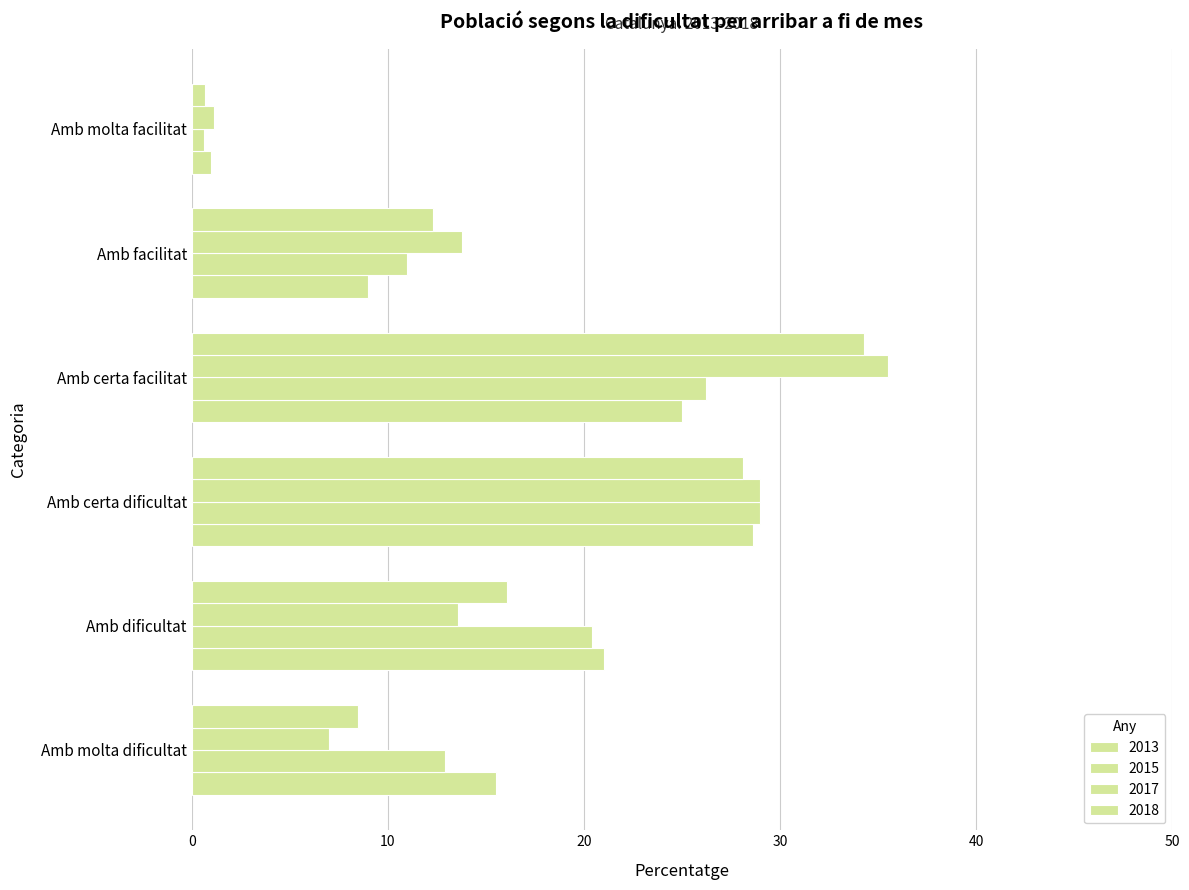

Reading left to right, what are all the values shown in this chart?

2013: Amb molta dificultat=15.5	Amb dificultat=21.0	Amb certa dificultat=28.6	Amb certa facilitat=25.0	Amb facilitat=9.0	Amb molta facilitat=1.0
2015: Amb molta dificultat=12.9	Amb dificultat=20.4	Amb certa dificultat=29.0	Amb certa facilitat=26.2	Amb facilitat=11.0	Amb molta facilitat=0.6
2017: Amb molta dificultat=7.0	Amb dificultat=13.6	Amb certa dificultat=29.0	Amb certa facilitat=35.5	Amb facilitat=13.8	Amb molta facilitat=1.1
2018: Amb molta dificultat=8.5	Amb dificultat=16.1	Amb certa dificultat=28.1	Amb certa facilitat=34.3	Amb facilitat=12.3	Amb molta facilitat=0.7